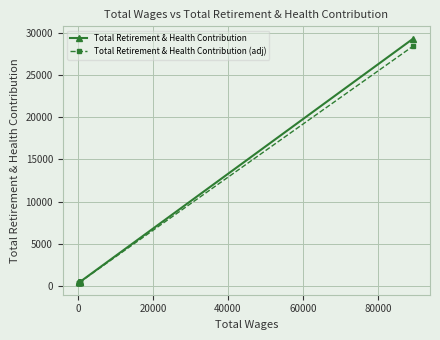

True or false: Total Retirement & Health Contribution (adj) and Total Retirement & Health Contribution cross at least once.

False